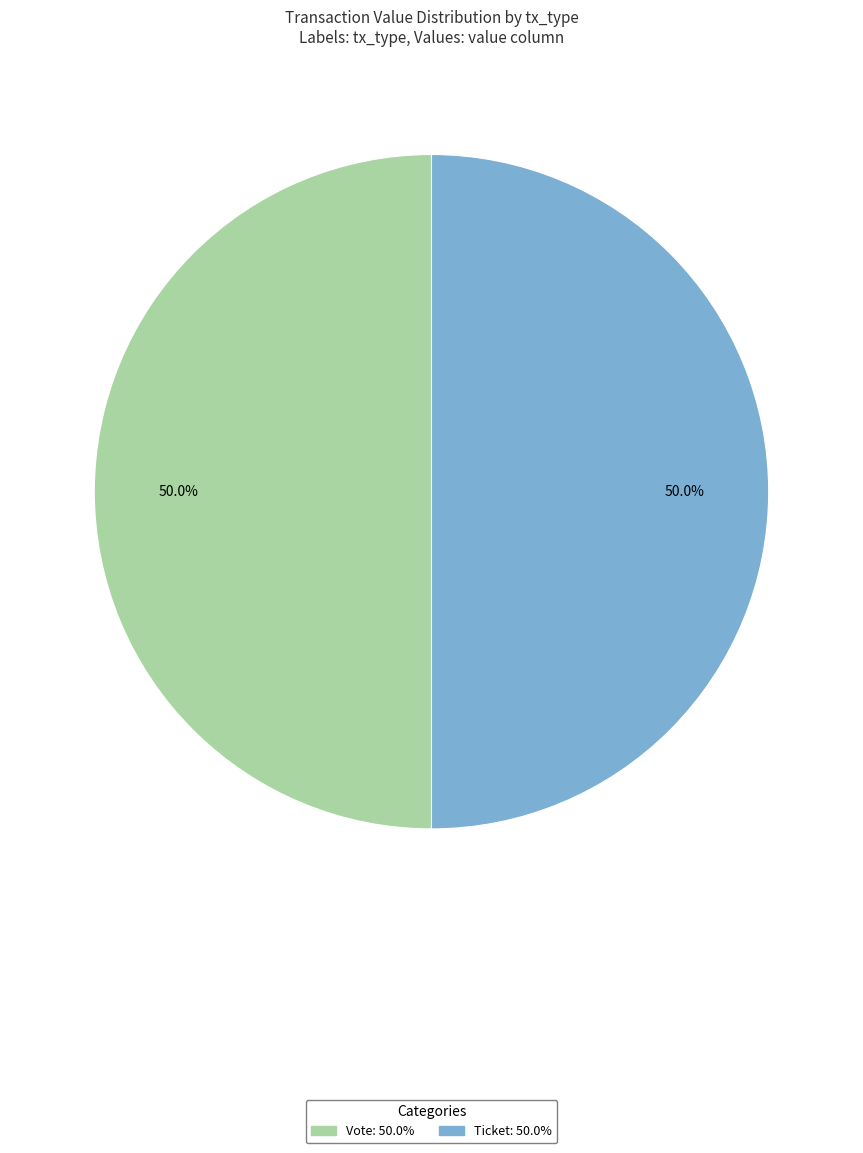

Approximately how many times larger is the value at Vote compared to Ticket?

1.0